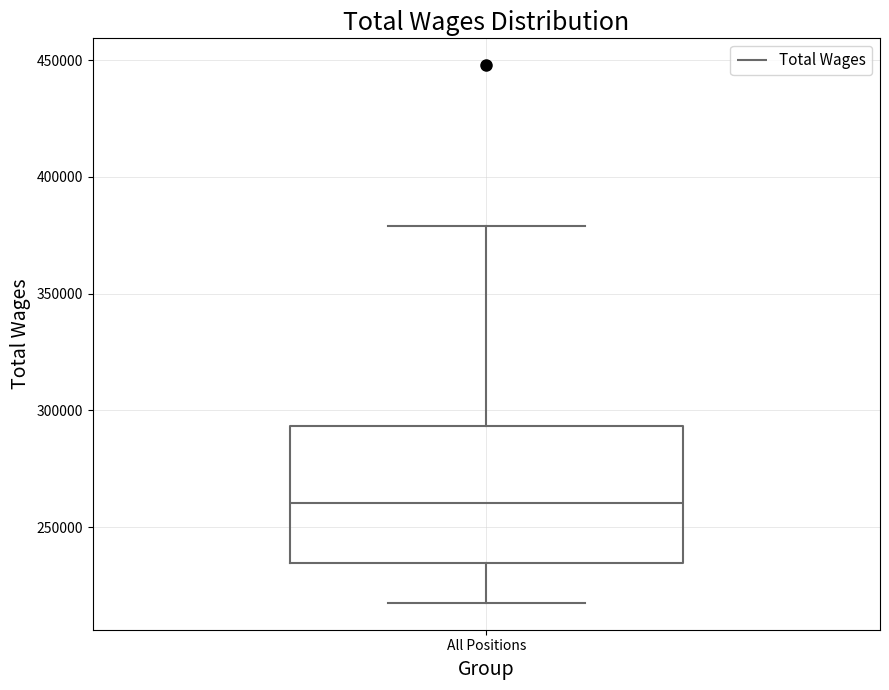

Transcribe this box plot: give where the median line is, the range the box spans, and where the two whiskers end, as read against the y-axis. The values are not printed on the chart, so give them approximately, as read against the axis.

median 260000, box 235000 to 295000, whiskers 220000 to 380000